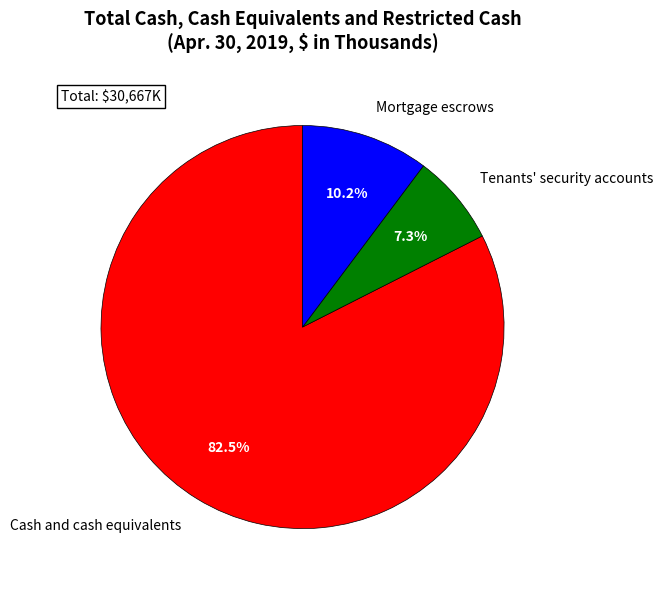

What percentage do Mortgage escrows and Tenants' security accounts together represent?

17.5%